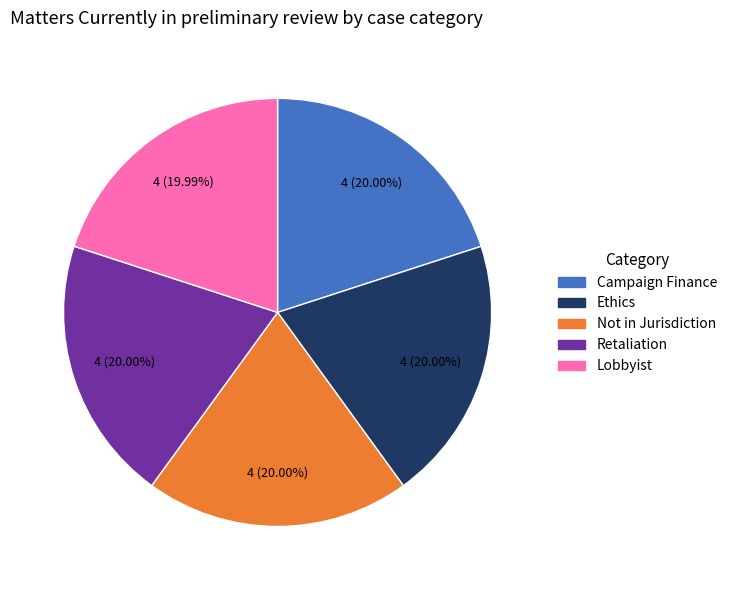

Approximately how many times larger is the value at Ethics compared to Retaliation?

1.0